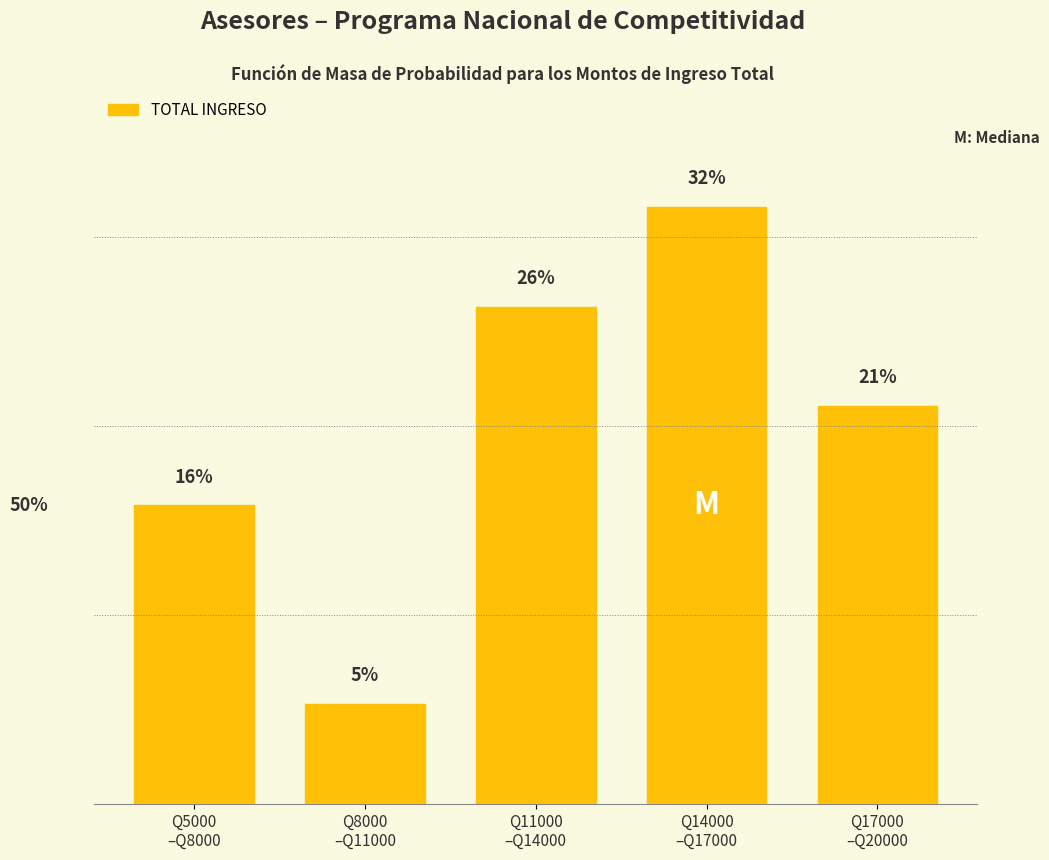

Does the chart contain any negative values?

No